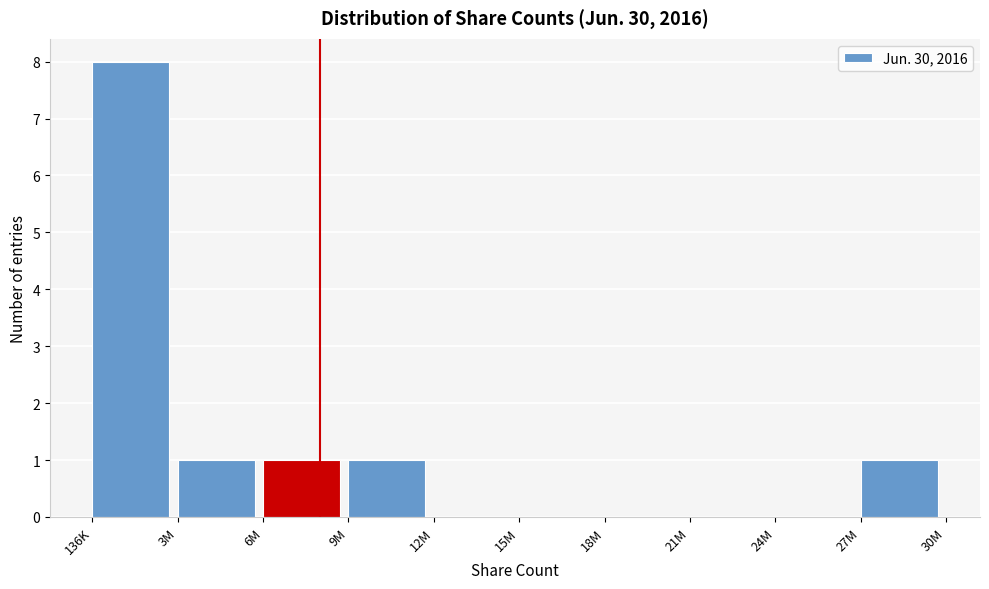

Reading right to left, extract all data points from this chart.

27M=1	24M=0	21M=0	18M=0	15M=0	12M=0	9M=1	6M=1	3M=1	136K=8